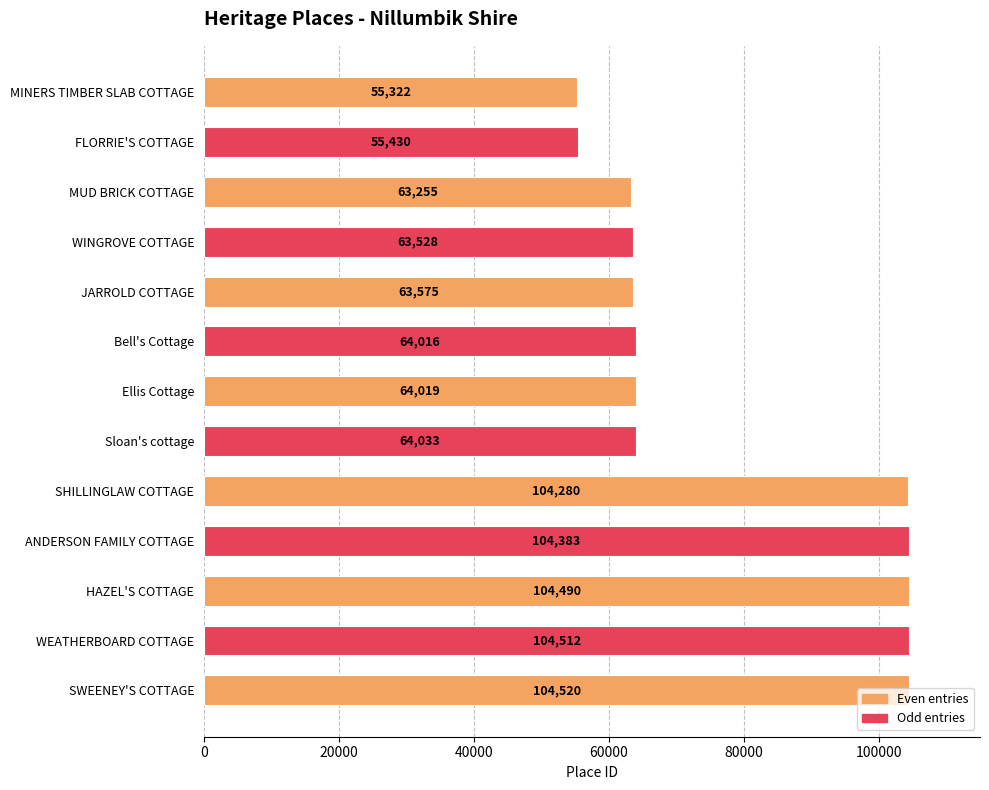

What position from the top is ANDERSON FAMILY COTTAGE?

10